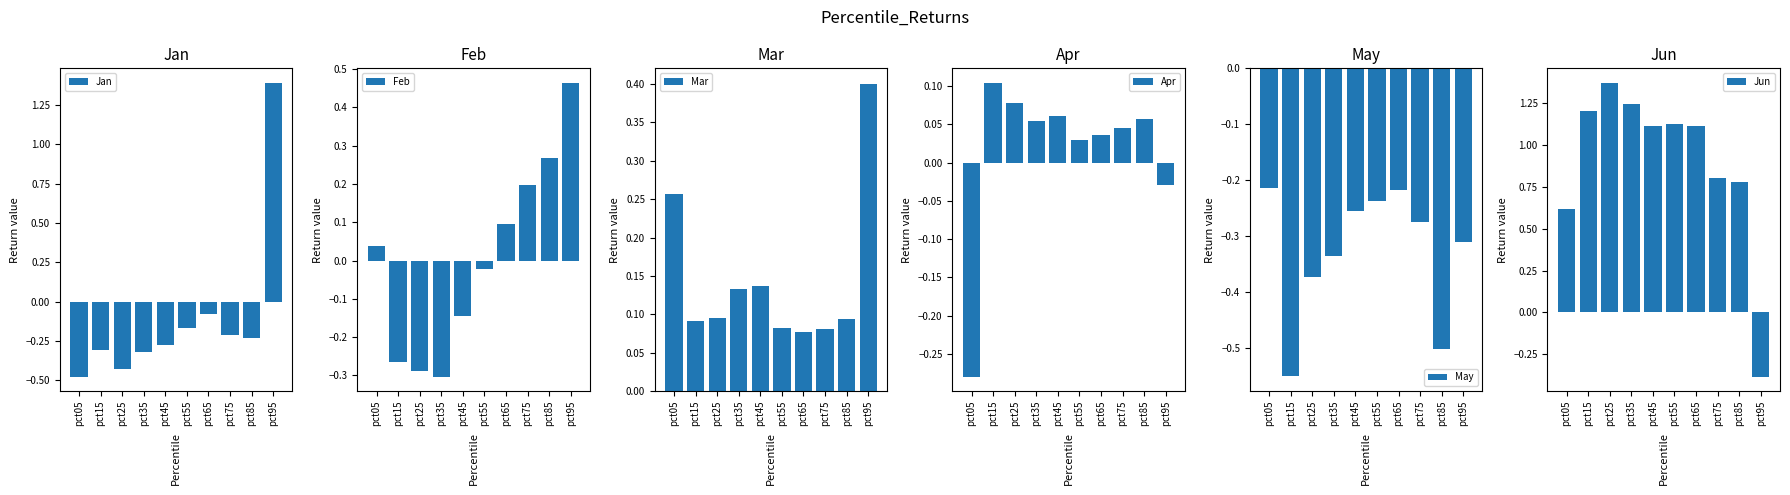

Is the value of Jun at pct55 greater than the value of Jan at pct15?

Yes